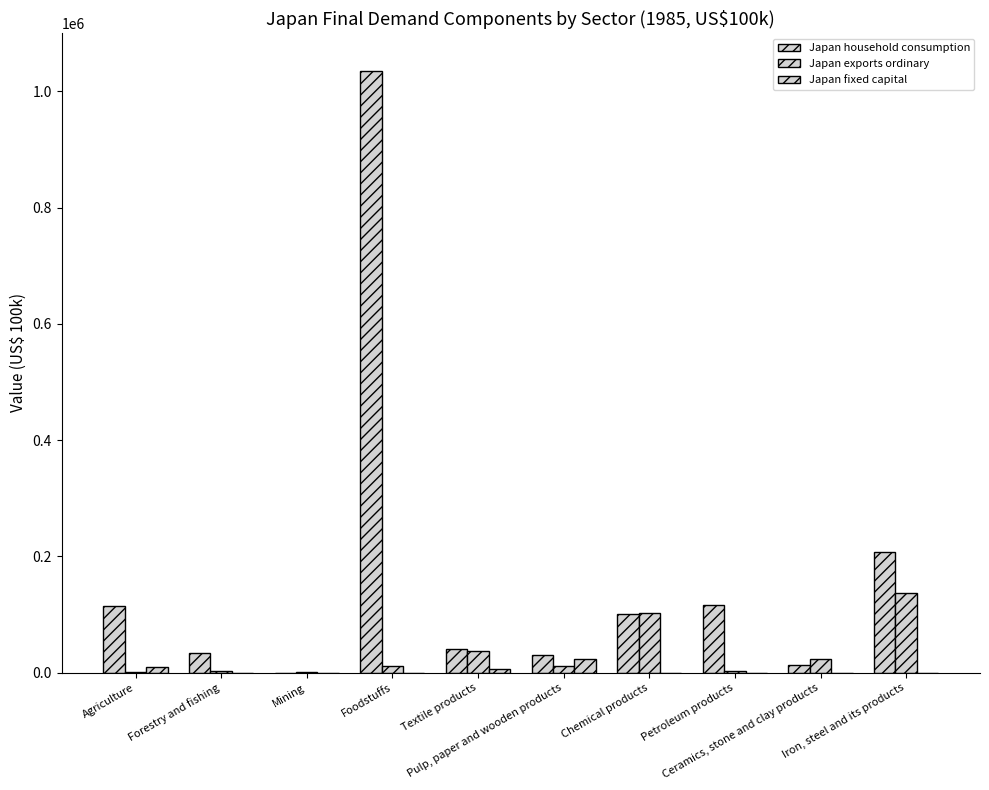

Count the number of categories in the chart.

10